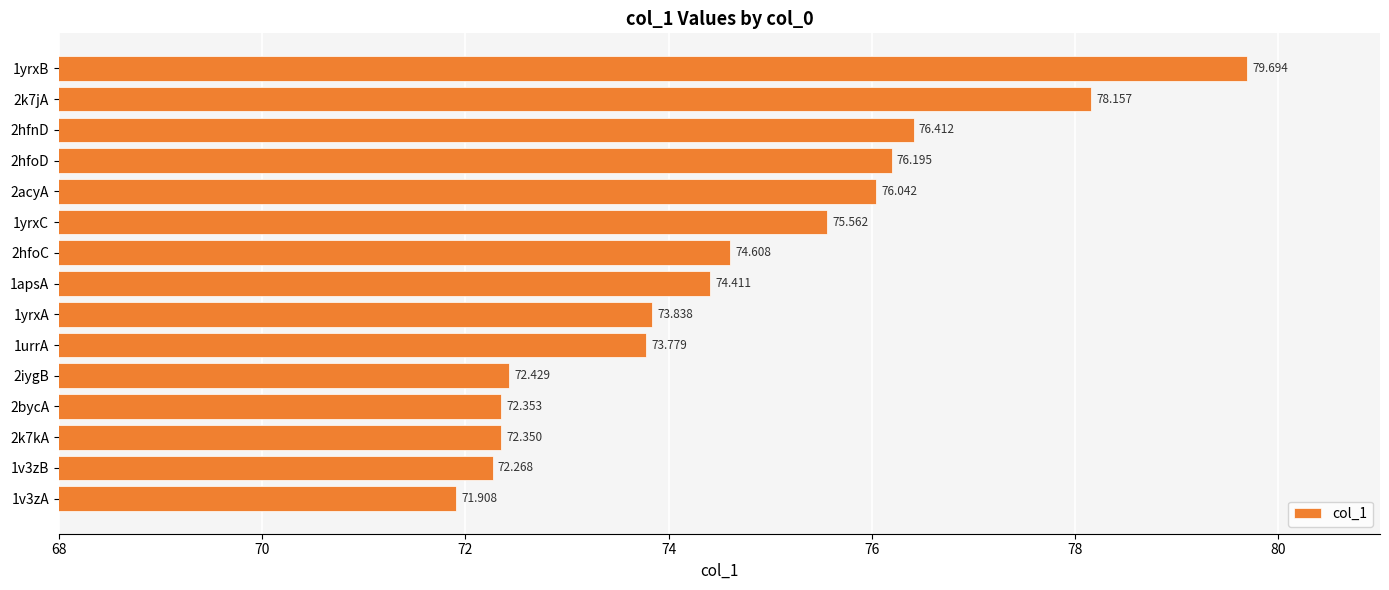

How many values exceed 74?

8